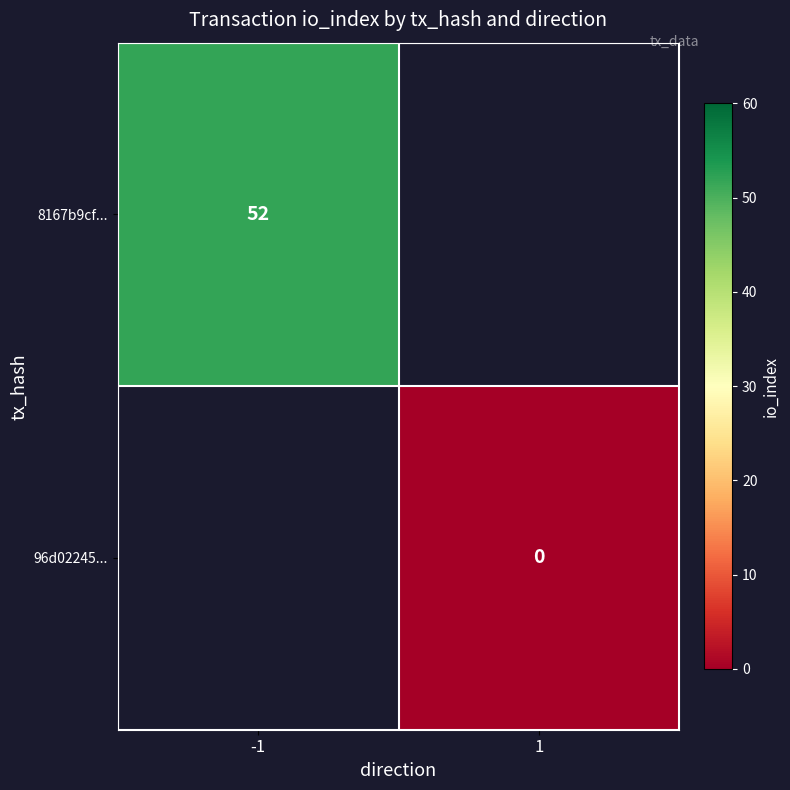

Is it true that 96d02245... equals 0.0 at 1?

True